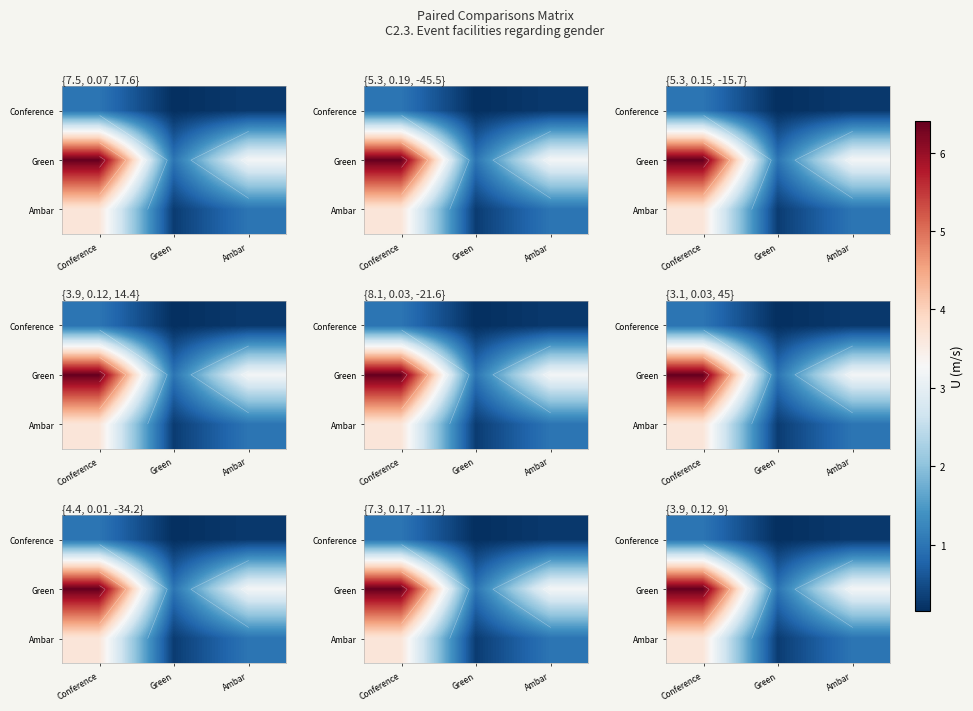

Which series has the largest total across all categories?

Green